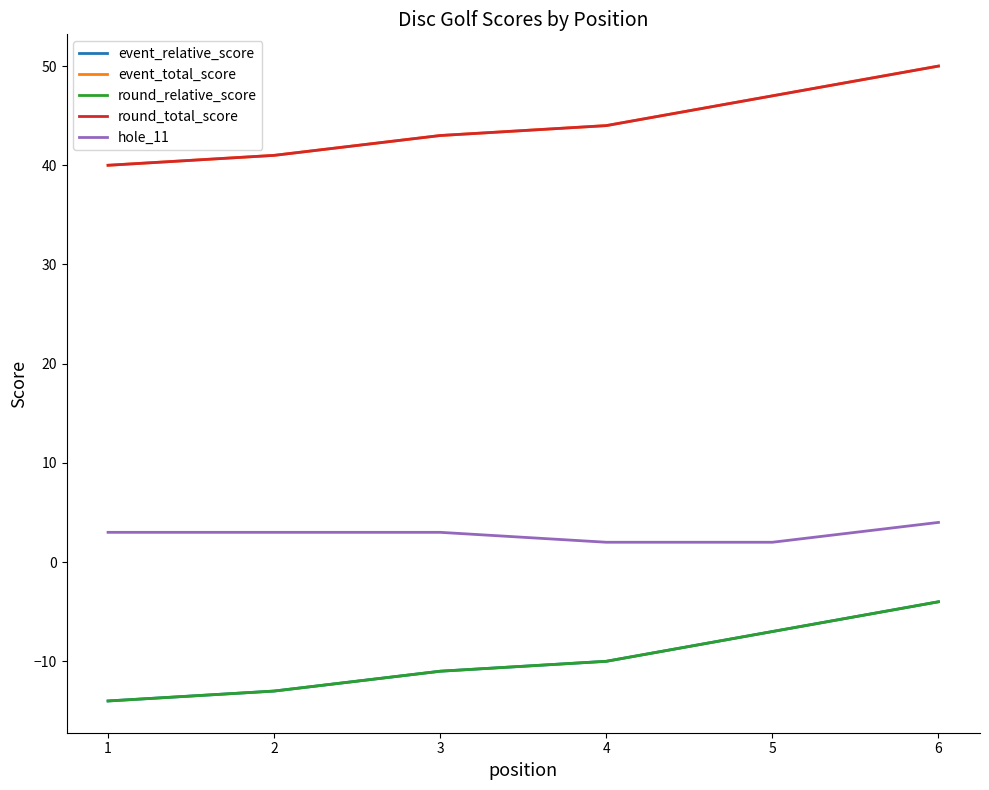

Reading left to right, transcribe all the data shown in this chart.

event_relative_score: -14	-13	-11	-10	-7	-4
event_total_score: 40	41	43	44	47	50
round_relative_score: -14	-13	-11	-10	-7	-4
round_total_score: 40	41	43	44	47	50
hole_11: 3	3	3	2	2	4